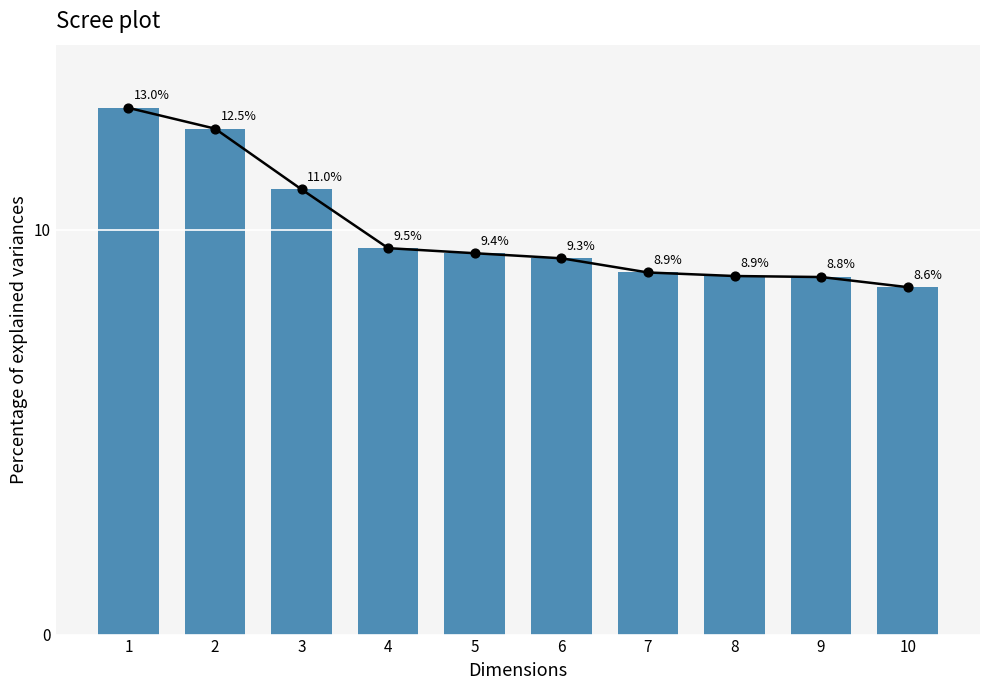

What is the change in value from 3 to 6?

-1.7